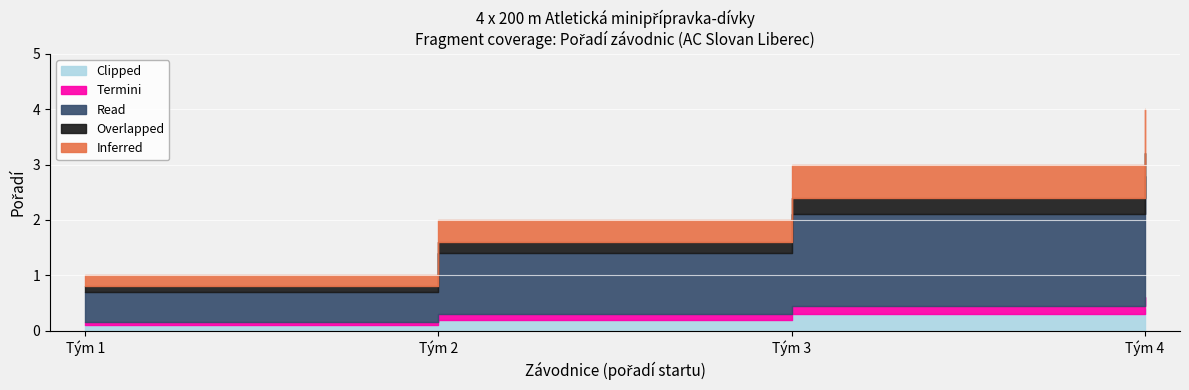

List the labels in order of Overlapped value, smallest first.

1, 2, 3, 4